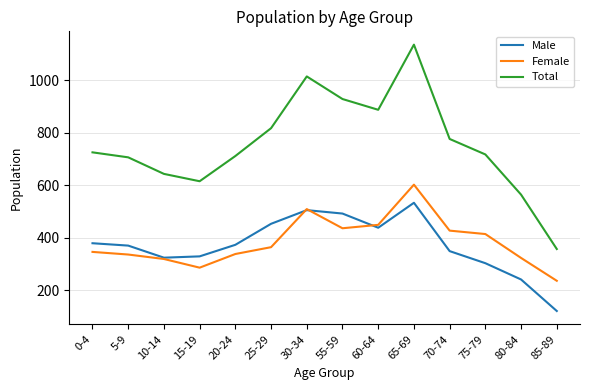

The value of Total at 65-69 is 1826. True or false?

False